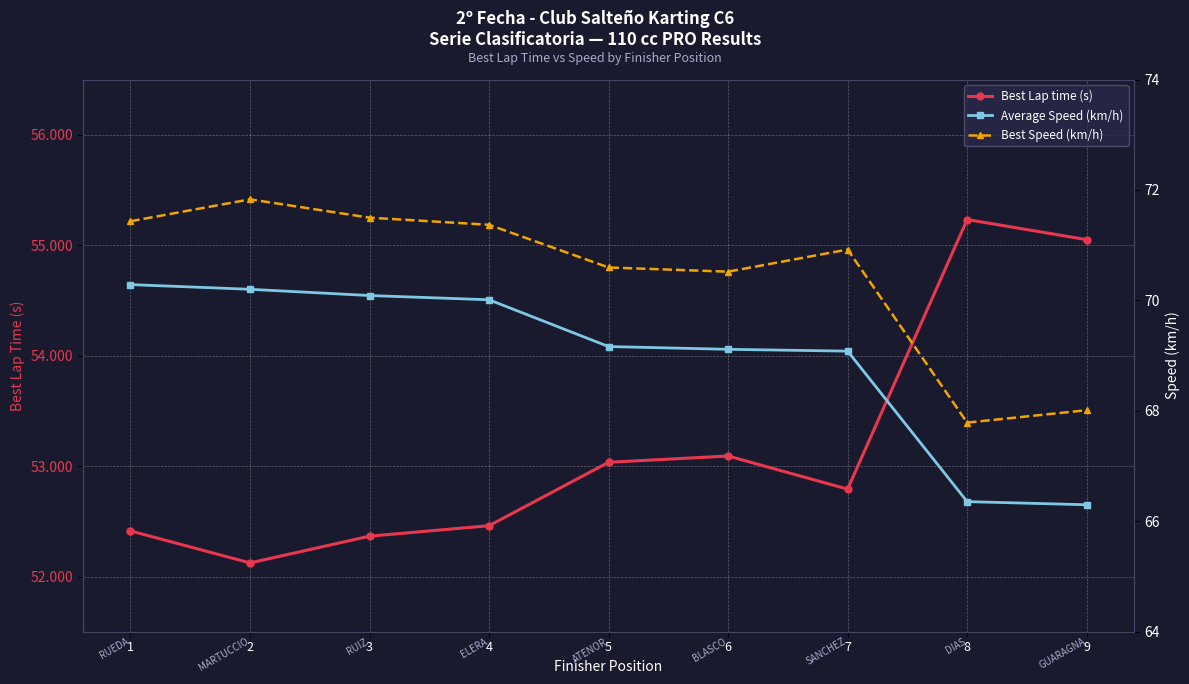

The Best Speed (km/h) series shows 28.5 at 1. True or false?

False